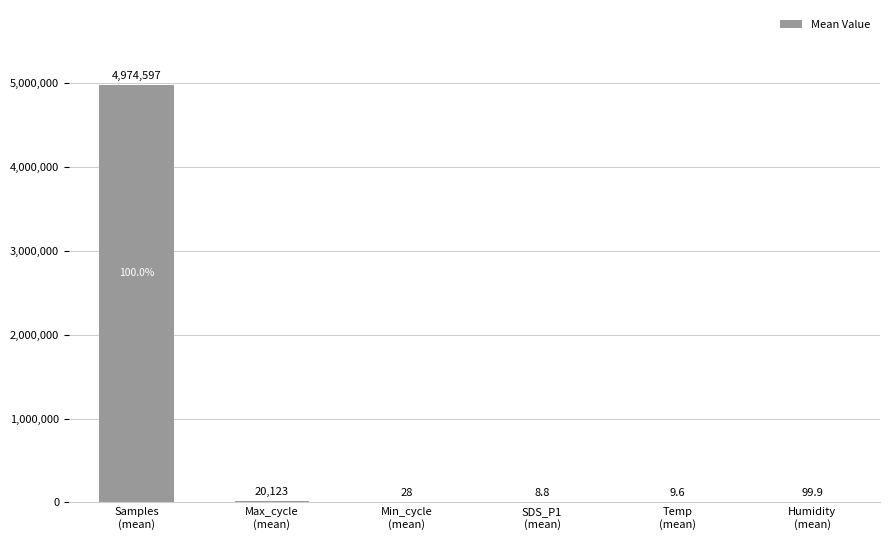

How many series are shown in this chart?

1